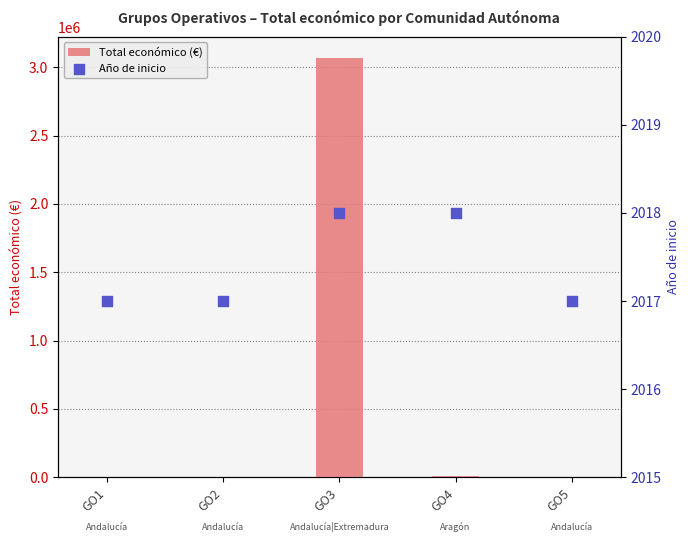

Which series reaches the maximum Y coordinate?

Total económico (€)